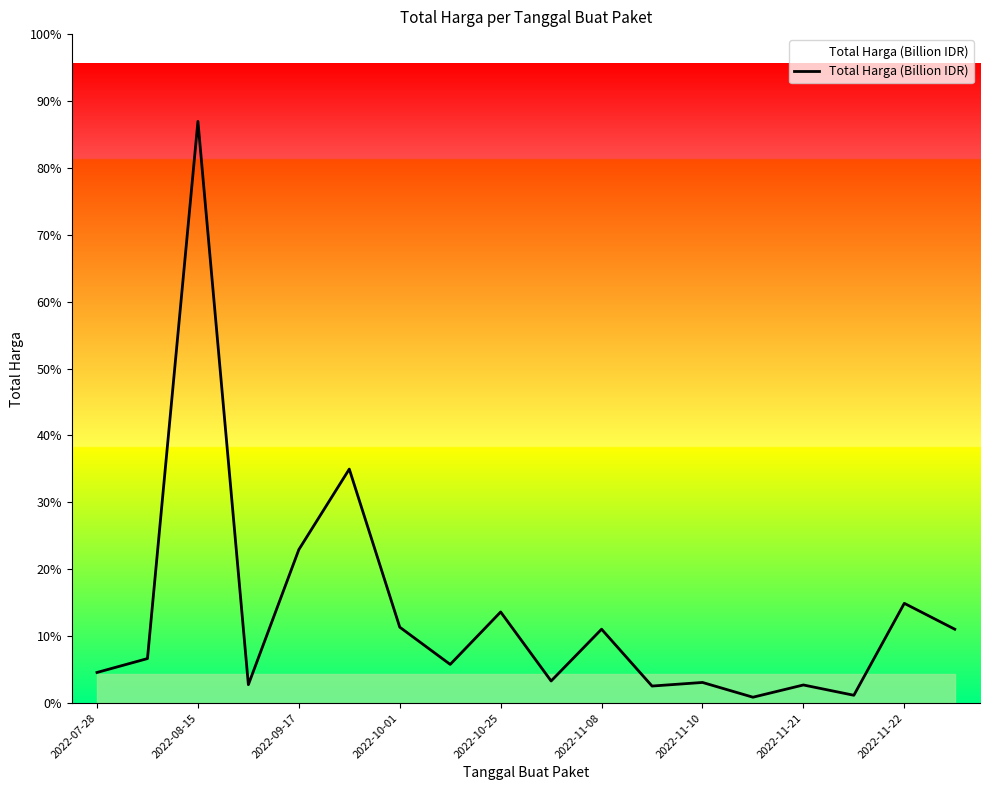

How many interior local peaks (higher than both neighbors) does the data have?

7